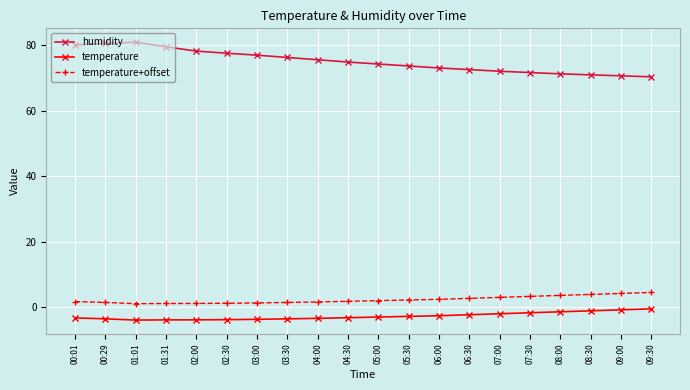

Rank the series at 01:31 from highest to lowest value.

humidity, temperature+offset, temperature